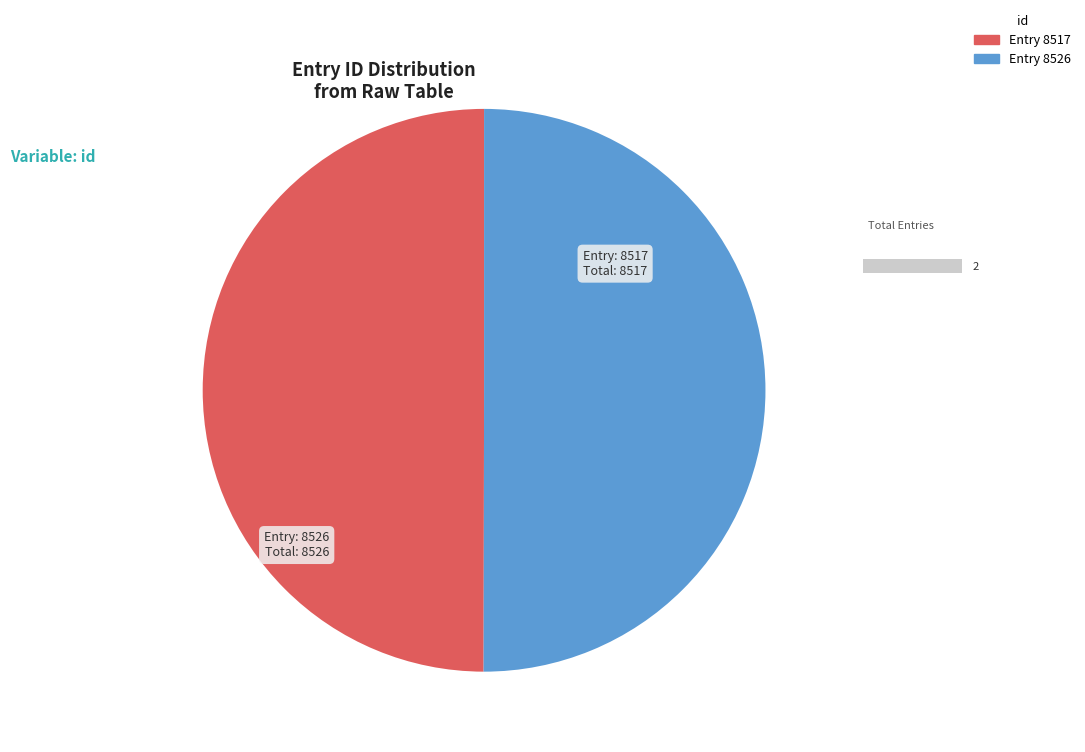

Do Entry 8526 and Entry 8517 together represent more than half of the pie?

Yes